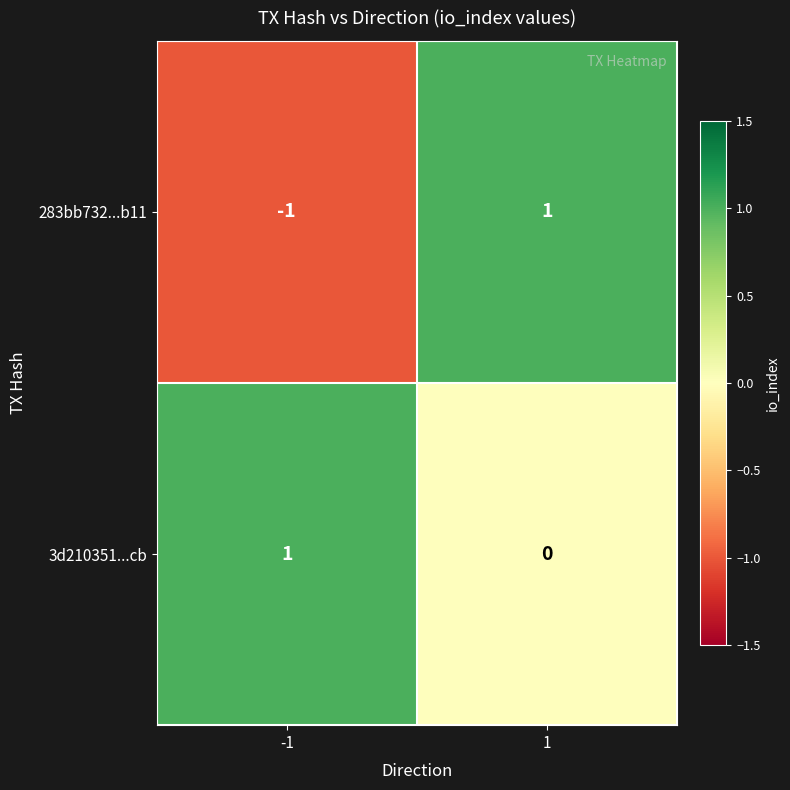

The 283bb732...b11 series shows 2 at 1. True or false?

False